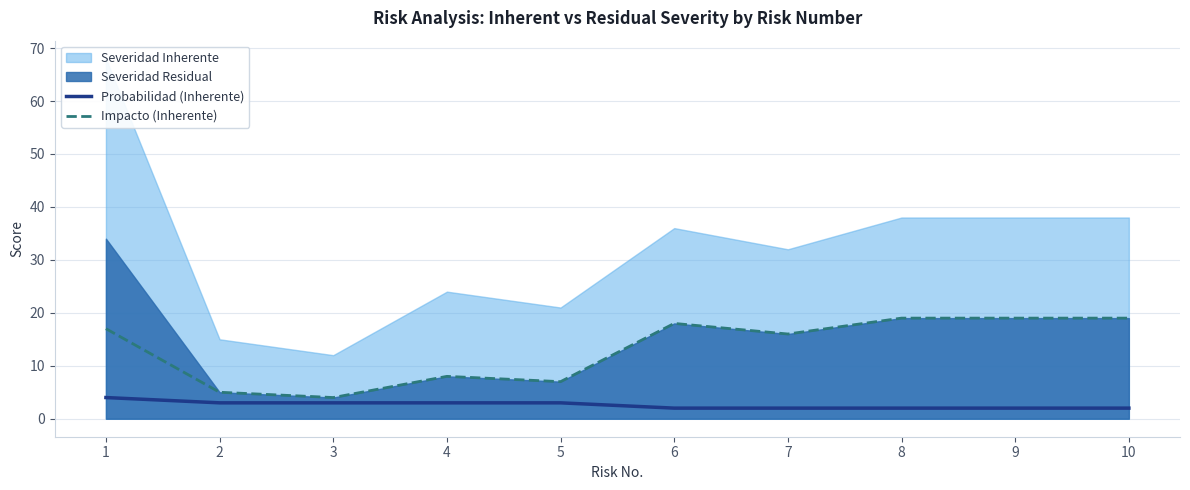

True or false: Probabilidad (Inherente) and Impacto (Inherente) intersect in this chart.

False